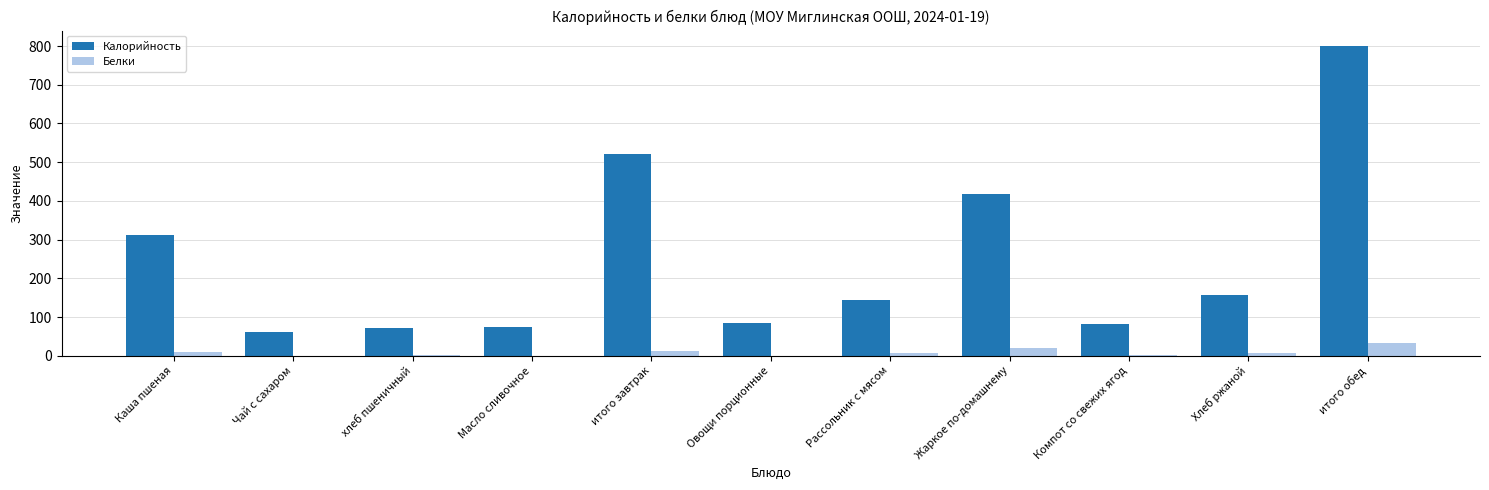

How many distinct data groups are displayed?

2